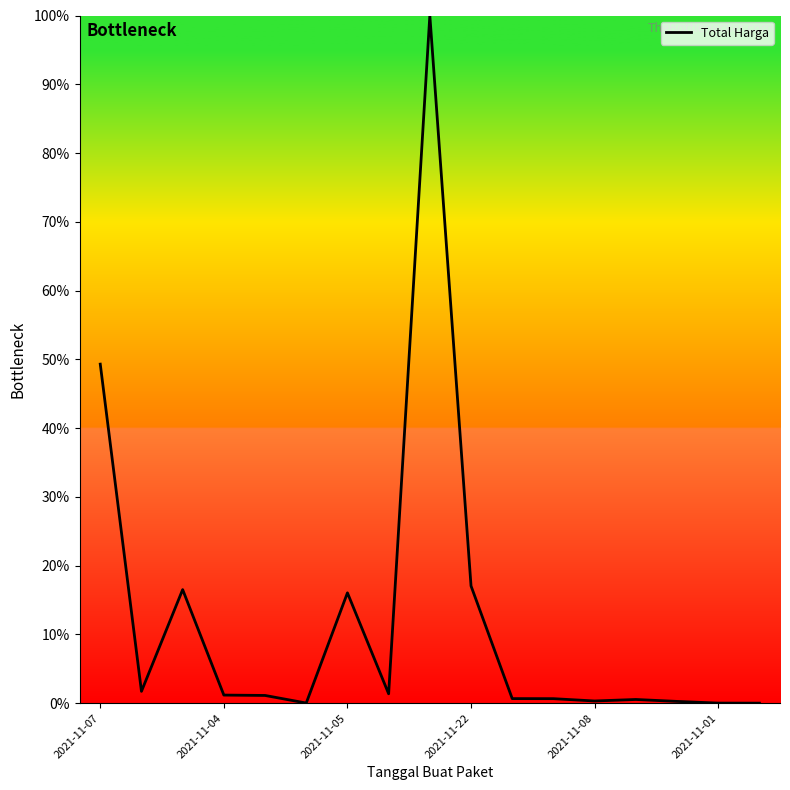

What is the greatest value displayed?

100.0